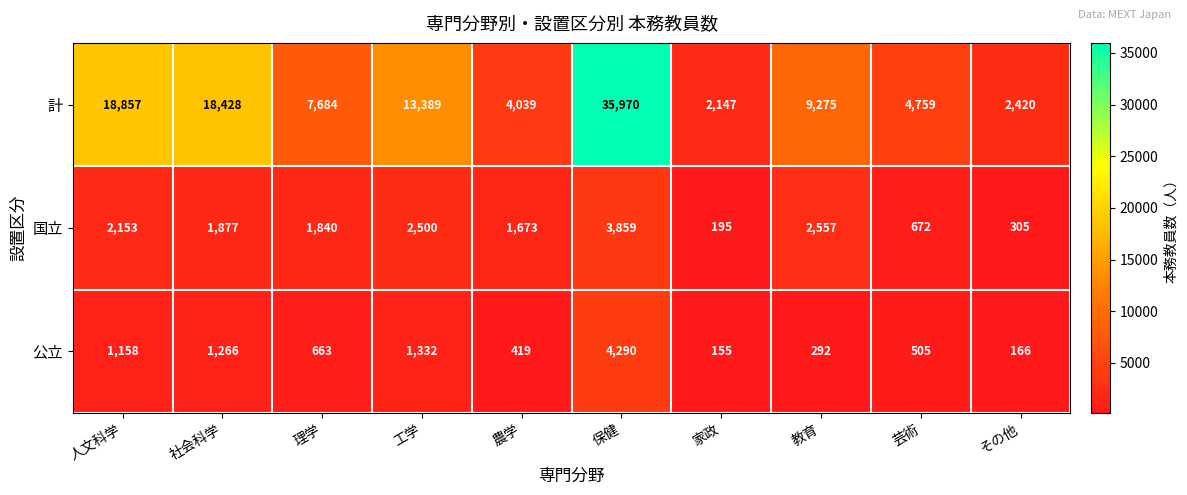

Which series has the largest range (max minus min)?

計